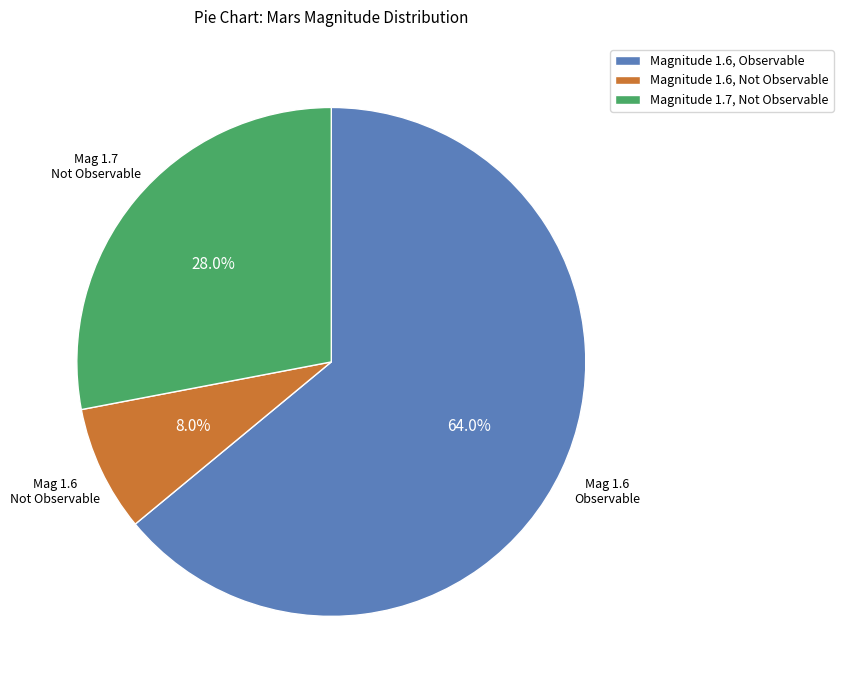

How many segments does this pie chart have?

3